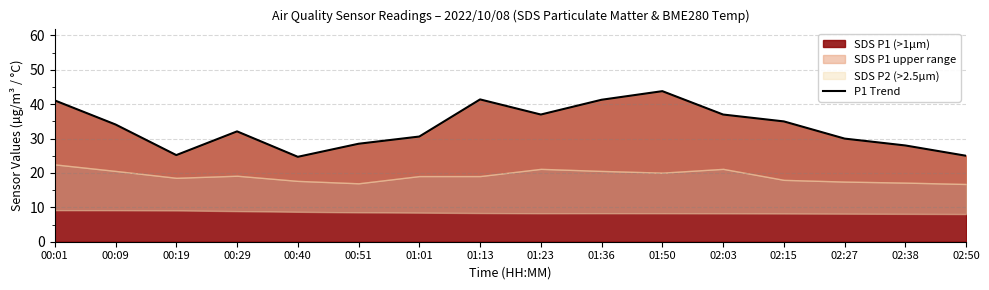

How many points are lower than both their immediate neighbors (excluding endpoints)?

3